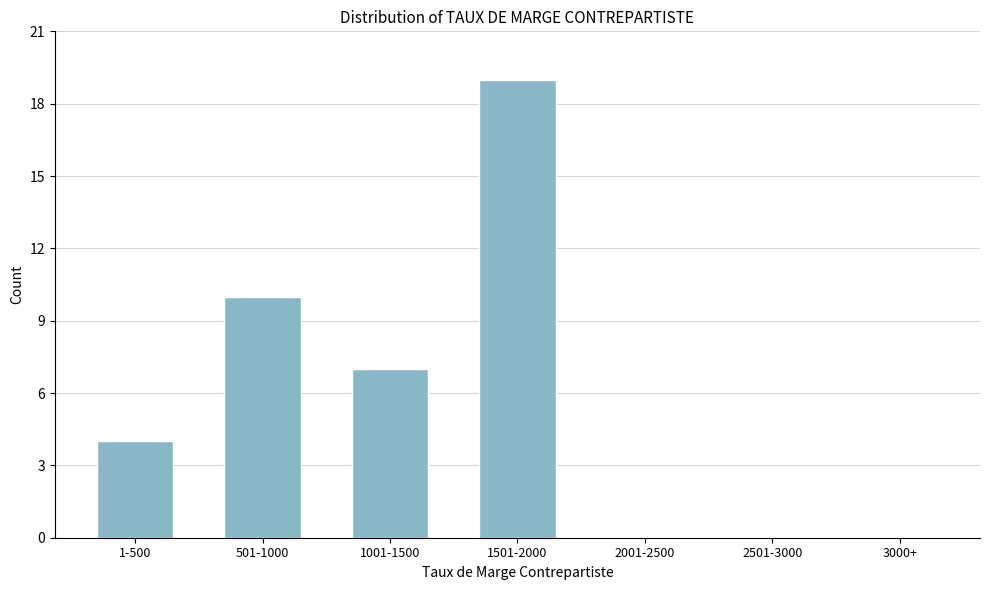

Reading left to right, what are all the values shown in this chart?

1-500=4	501-1000=10	1001-1500=7	1501-2000=19	2001-2500=0	2501-3000=0	3000+=0